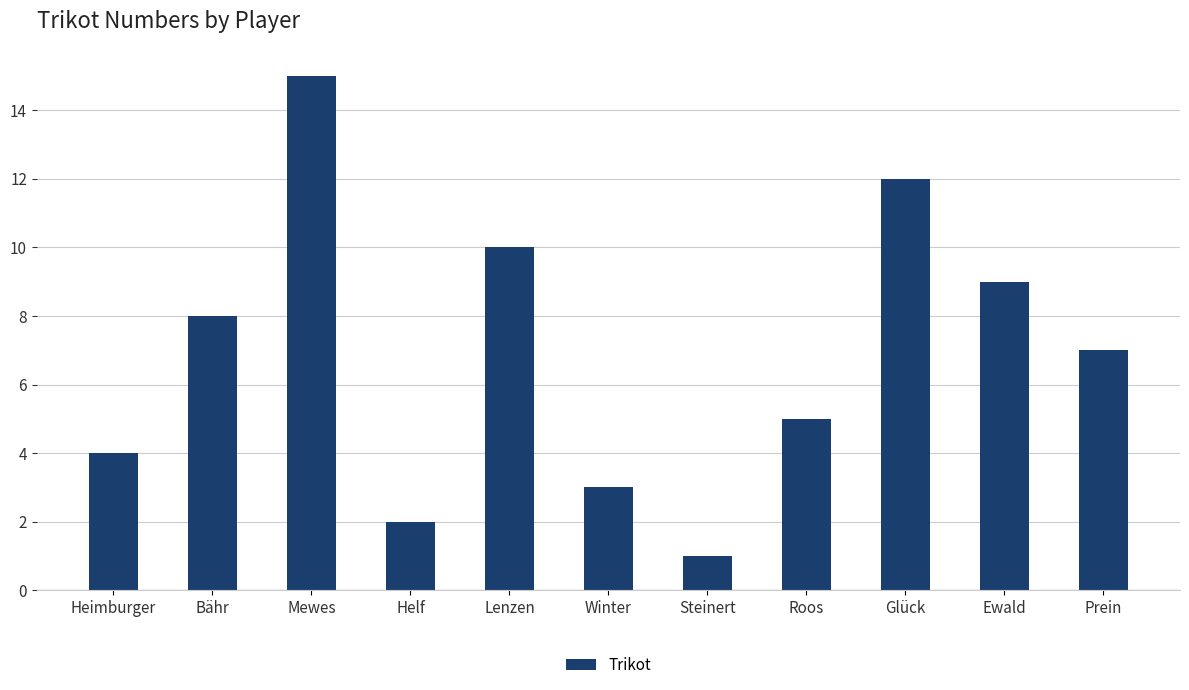

How many data points does each series have?

11